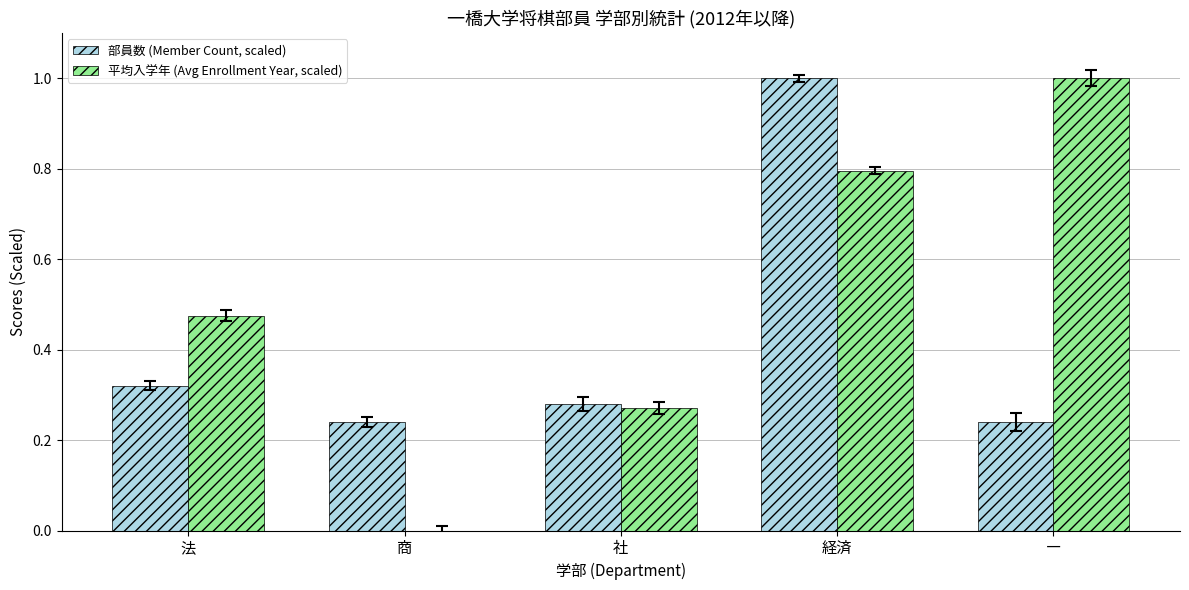

Which series has the largest total across all categories?

平均入学年 (Avg Enrollment Year, scaled)